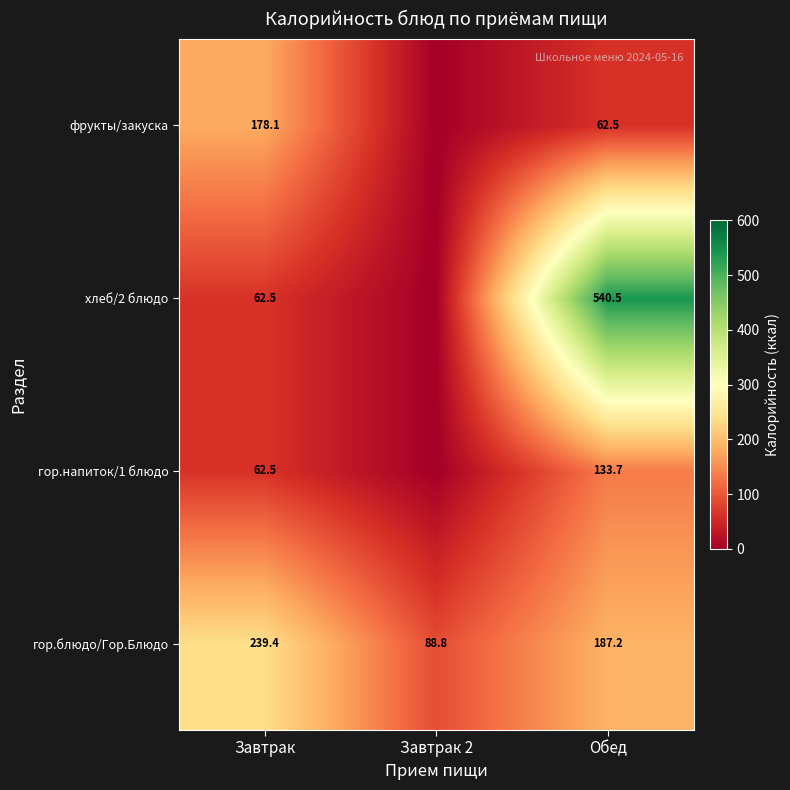

What is the difference between the гор.блюдо/Гор.Блюдо values at Завтрак and Завтрак 2?

150.6